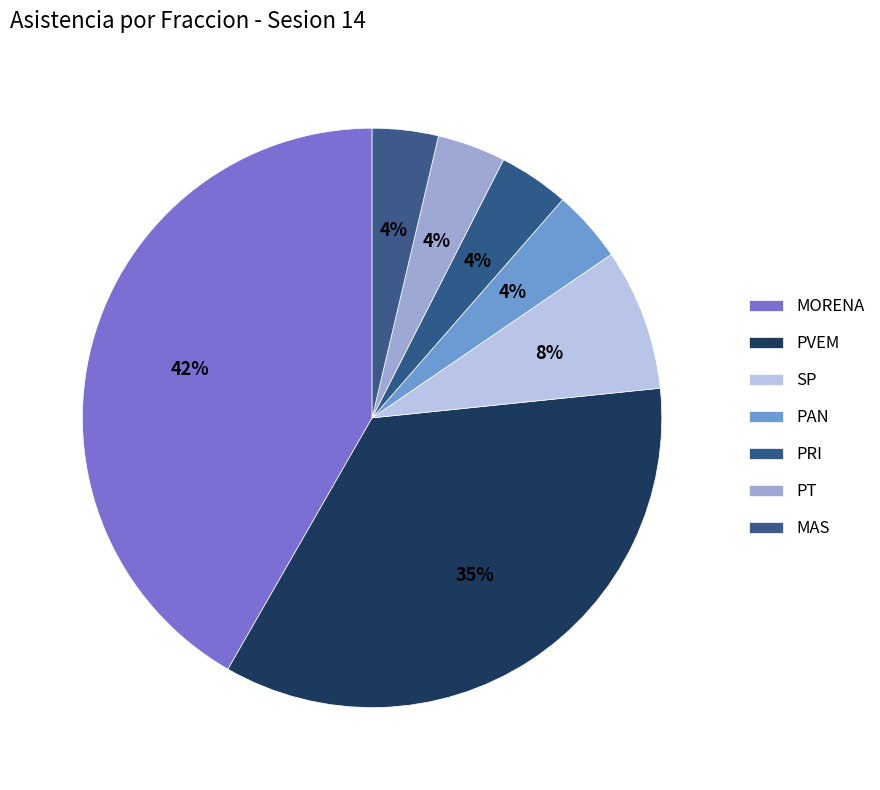

Is it true that MORENA is 49% of the pie?

False